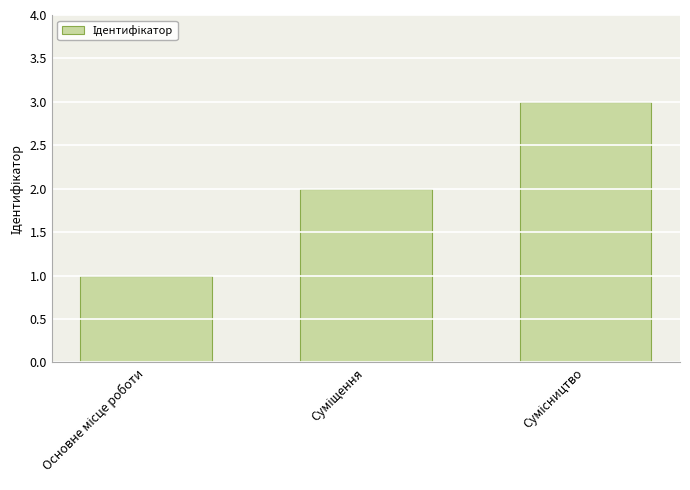

What is the maximum value shown in the chart?

3